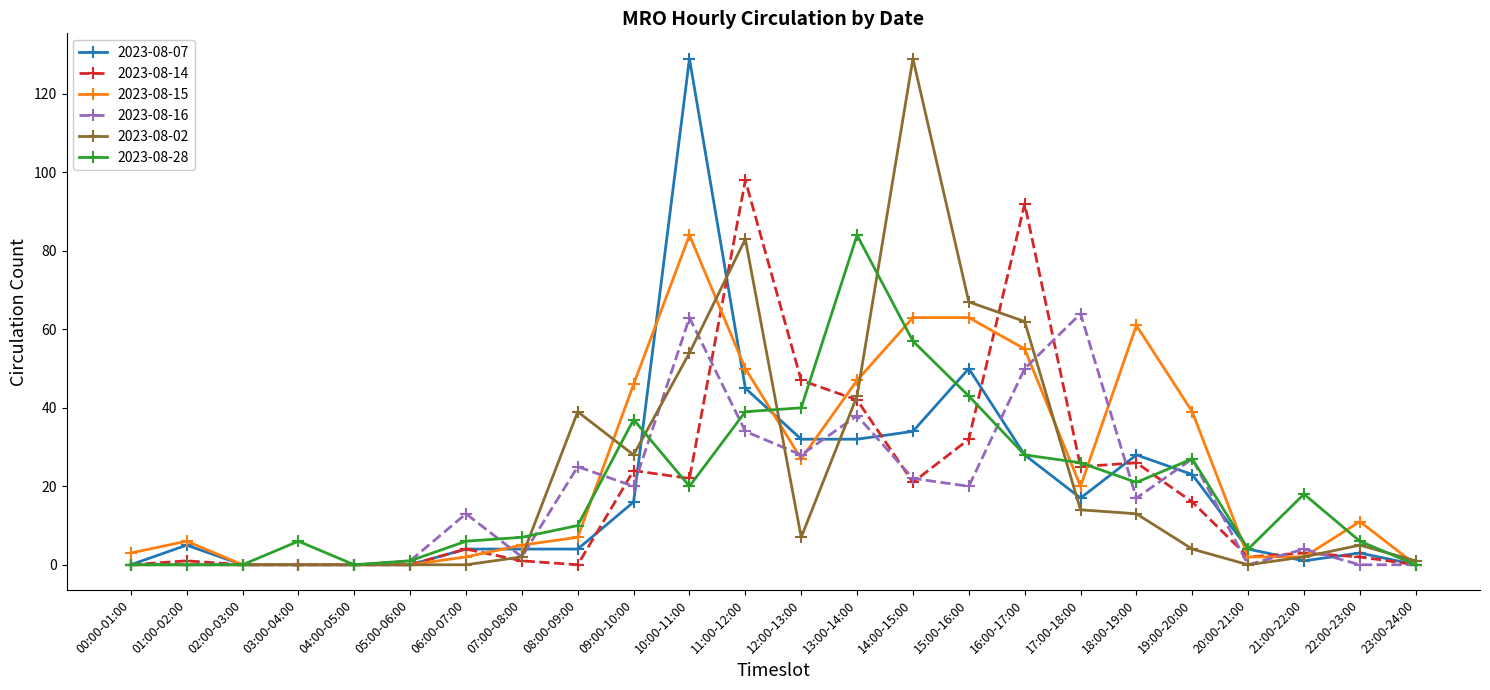

How many categories are shown in the chart?

24